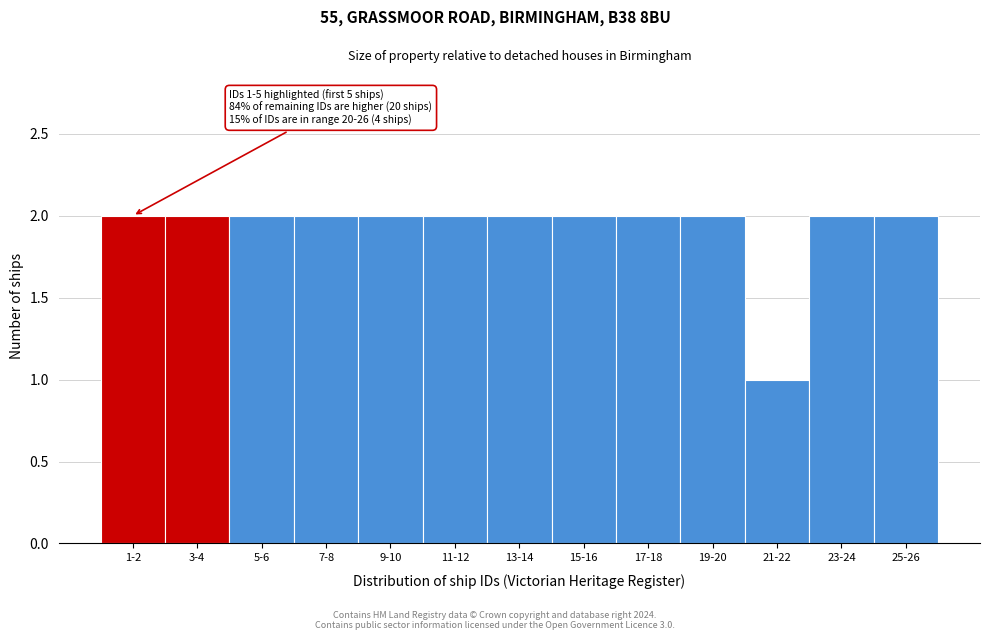

Reading left to right, what are all the values shown in this chart?

2	2	2	2	2	2	2	2	2	2	1	2	2